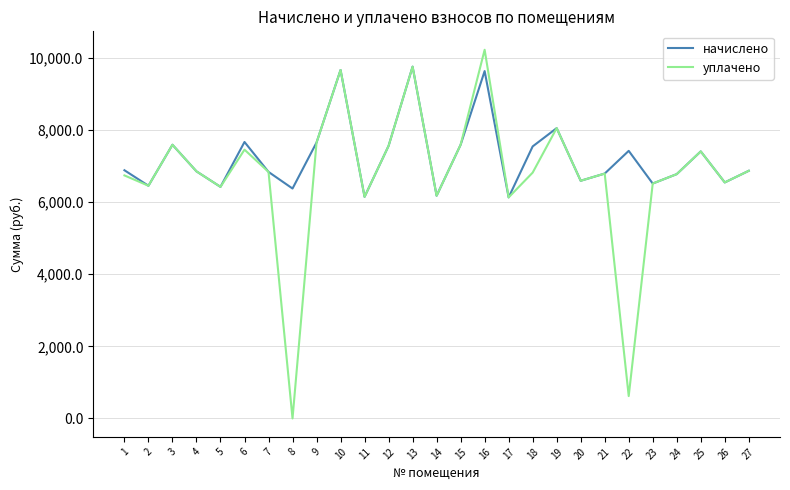

At which label does начислено first exceed 6865?

1